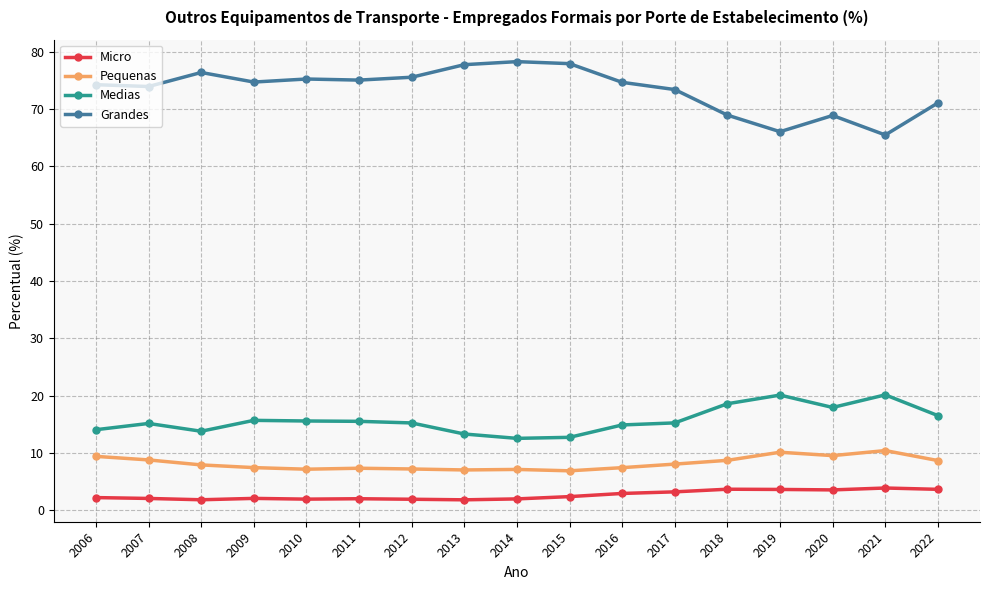

Where is the first local minimum for Medias?

2008